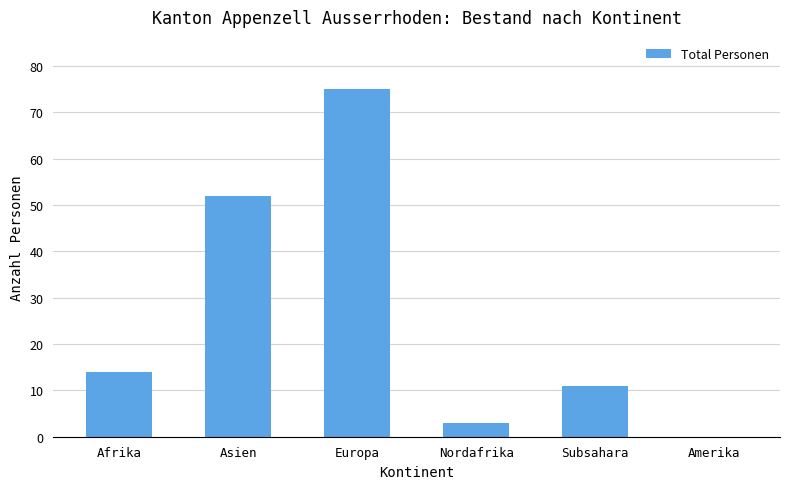

What is the change in value from Nordafrika to Subsahara?

+8